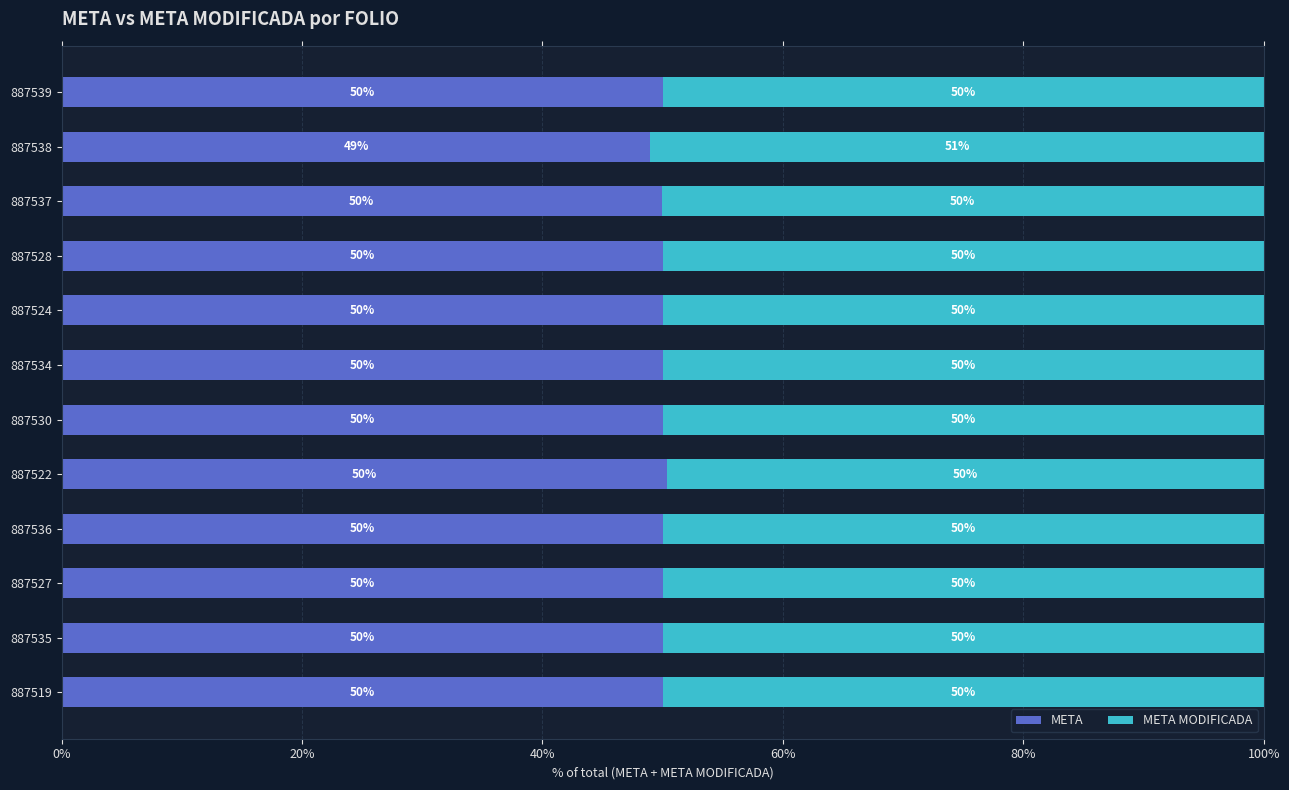

The META series shows 85.6 at 887522. True or false?

False